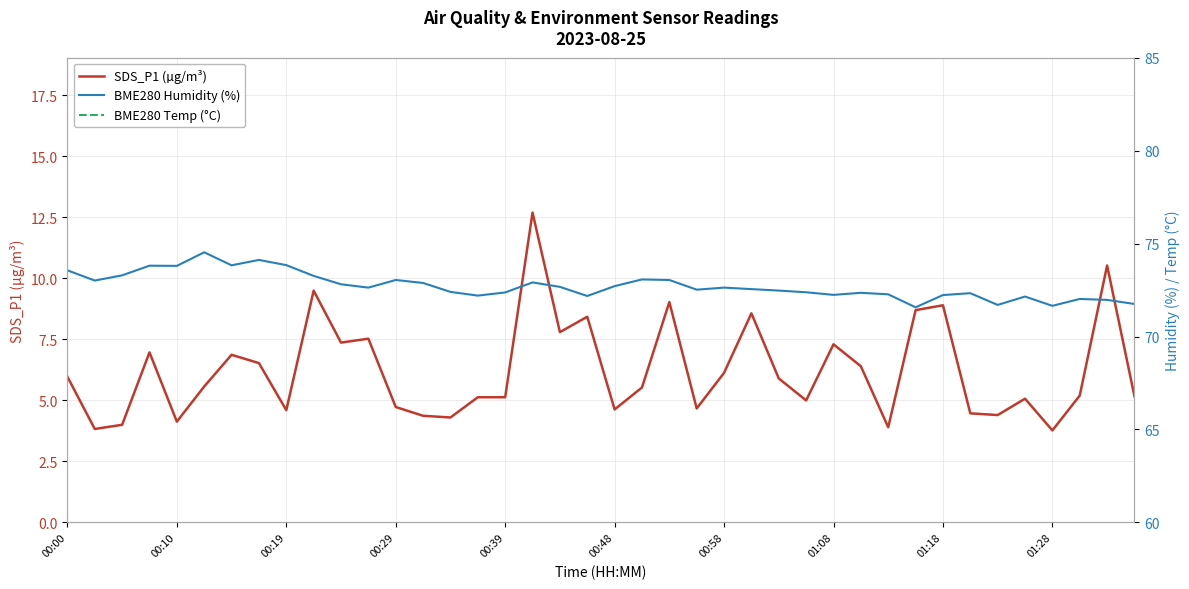

Reading right to left, list all the values displayed in this chart.

SDS_P1 (µg/m³): 5.2	10.5	5.2	3.8	5.1	4.4	4.5	8.9	8.7	3.9	6.4	7.3	5.0	5.9	8.6	6.1	4.7	9.0	5.5	4.6	8.4	7.8	12.7	5.1	5.1	4.3	4.4	4.7	7.5	7.4	9.5	4.6	6.5	6.9	5.6	4.1	7.0	4.0	3.8	6.0
BME280 Humidity (%): 71.8	72.0	72.0	71.7	72.2	71.7	72.3	72.2	71.6	72.3	72.3	72.2	72.4	72.5	72.5	72.6	72.5	73.0	73.1	72.7	72.2	72.7	72.9	72.4	72.2	72.4	72.9	73.0	72.6	72.8	73.3	73.8	74.1	73.8	74.5	73.8	73.8	73.3	73.0	73.6
BME280 Temp (°C): 26.0	26.0	26.0	26.0	26.0	26.0	25.9	25.9	25.9	25.9	25.9	25.9	25.8	25.8	25.9	25.9	25.9	25.8	25.8	25.8	25.8	25.9	25.9	25.9	25.9	25.9	25.8	25.8	25.9	25.8	25.7	25.7	25.6	25.7	25.4	25.6	25.5	25.7	25.8	25.7